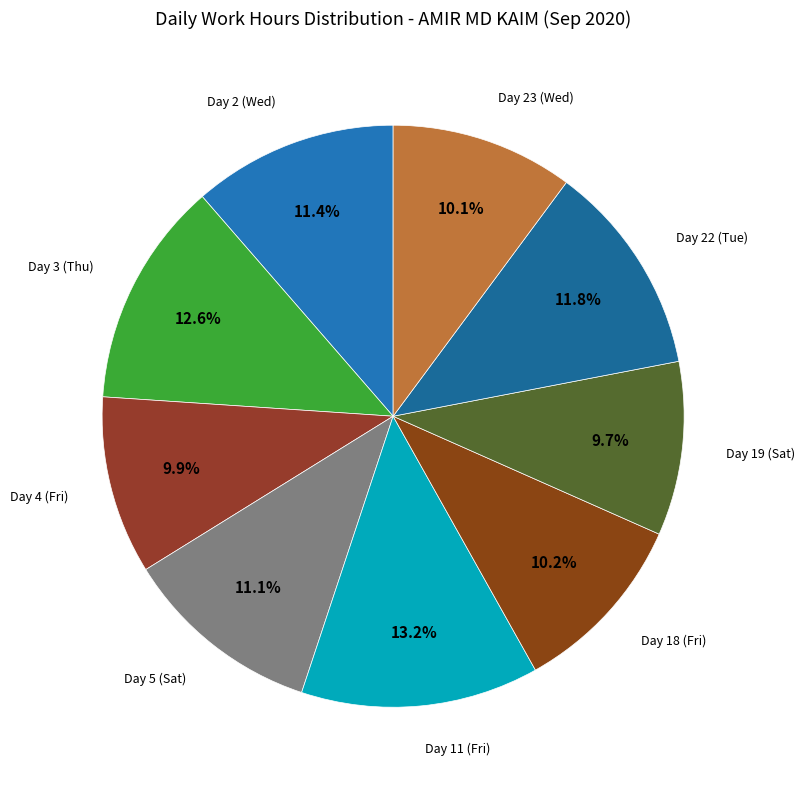

Rank the categories by value from lowest to highest.

Day 19 (Sat), Day 4 (Fri), Day 23 (Wed), Day 18 (Fri), Day 5 (Sat), Day 2 (Wed), Day 22 (Tue), Day 3 (Thu), Day 11 (Fri)